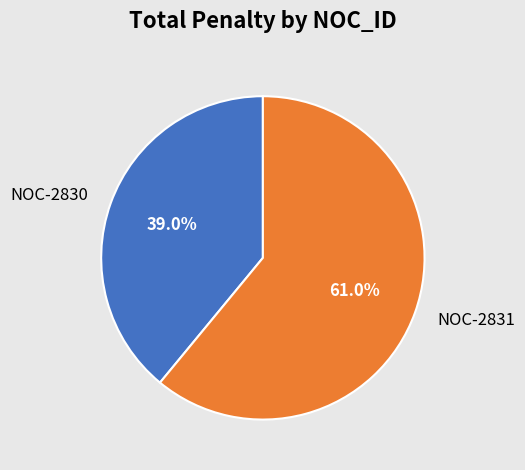

Approximately how many times larger is the value at NOC-2830 compared to NOC-2831?

0.6